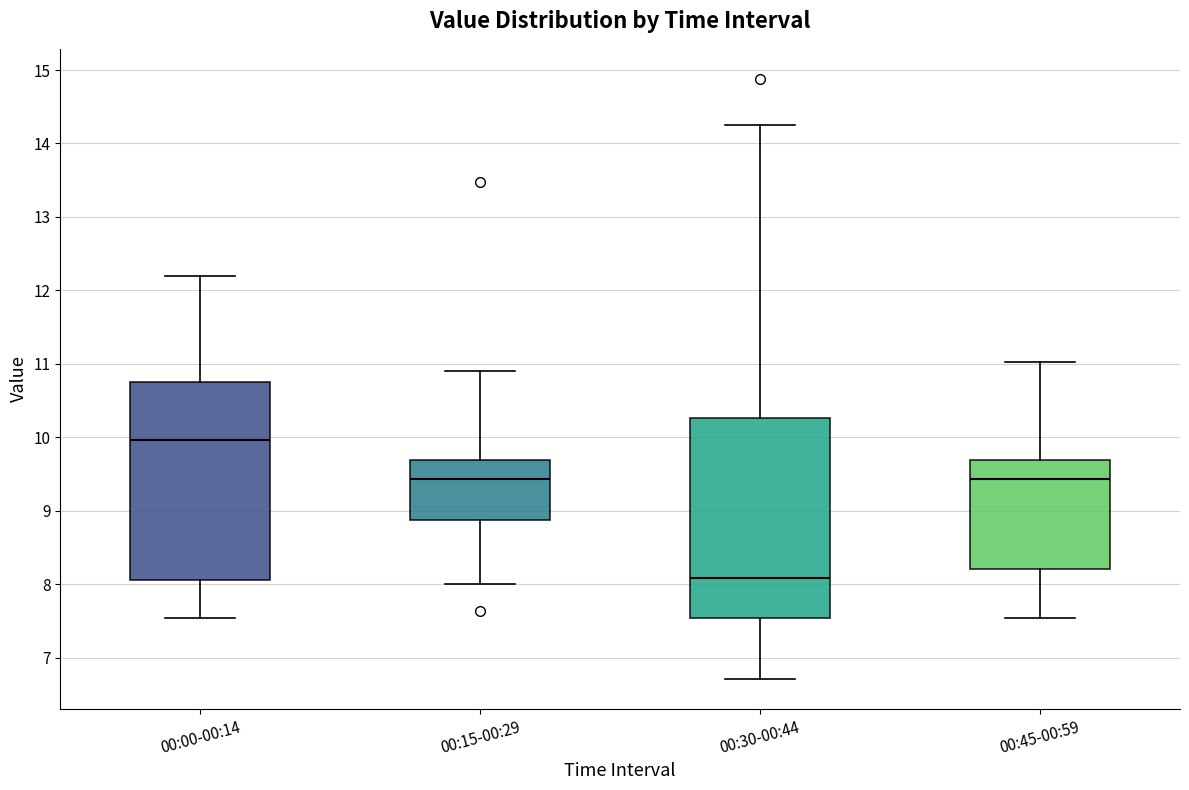

Where does the median line of the box for 00:15-00:29 sit on the y-axis? The values are not printed on the chart, so give them approximately, as read against the axis.

9.4